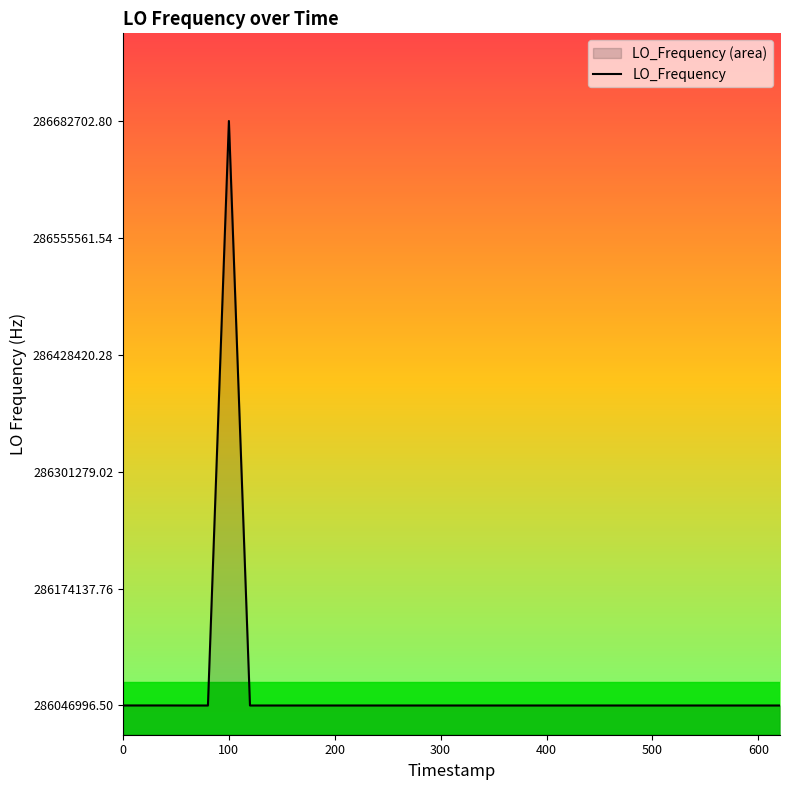

What is the maximum value shown in the chart?

286682702.8